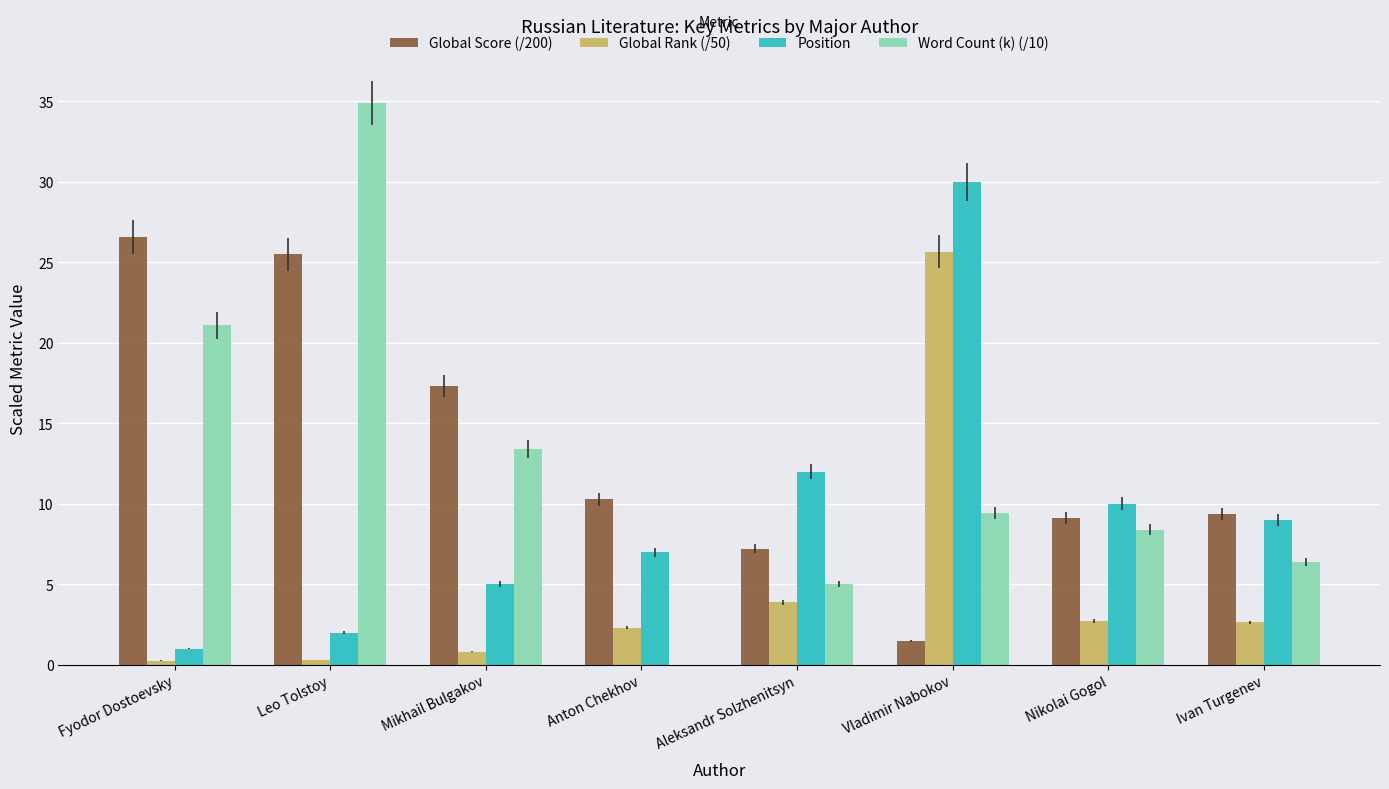

The Global Score (/200) series shows 5.0 at Anton Chekhov. True or false?

False